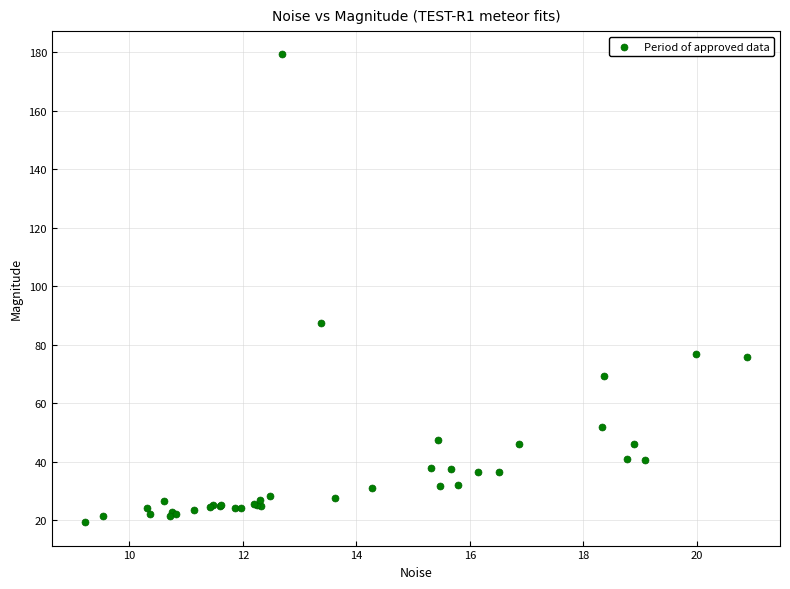

What Y value in the scatter plot is closest to 99?

87.3